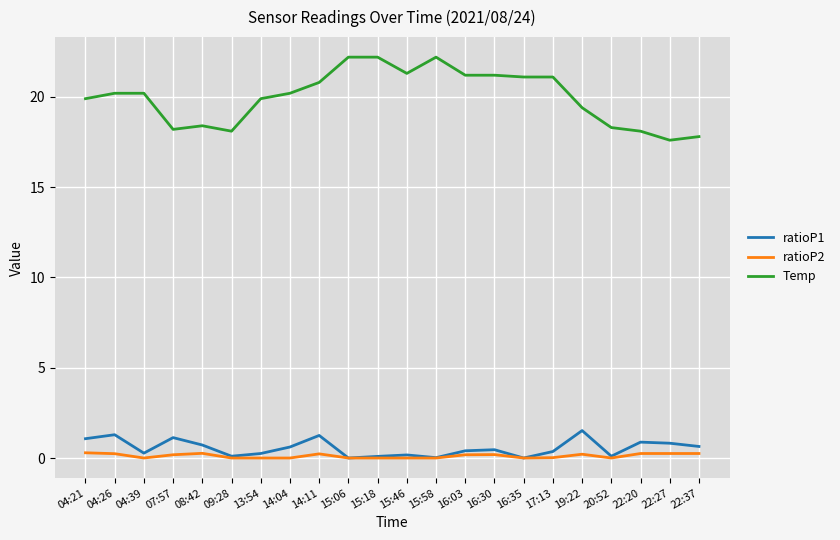

True or false: ratioP1 and Temp cross at least once.

False